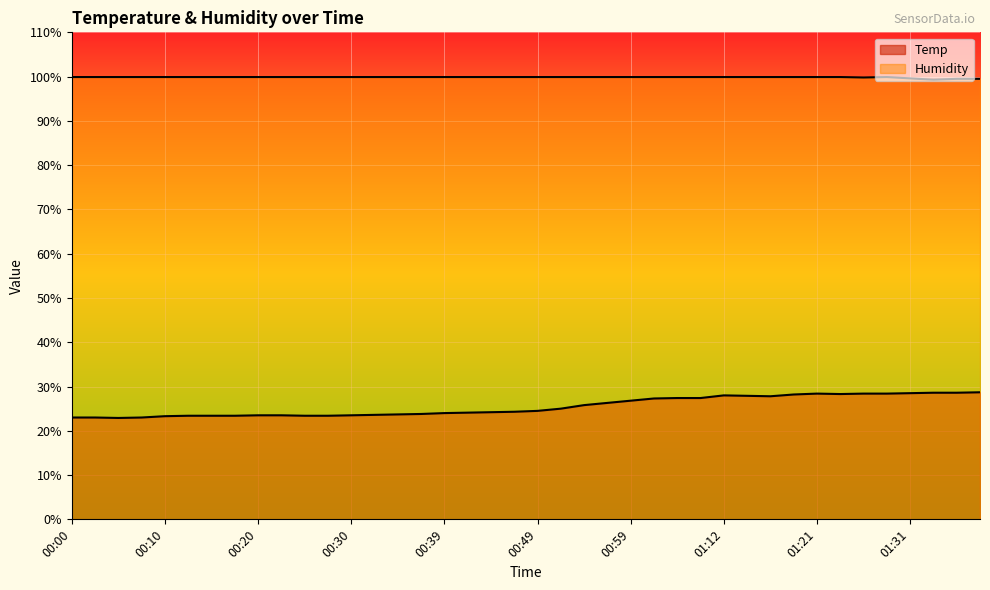

Reading left to right, transcribe all the data shown in this chart.

Temp: 23.0	23.0	22.9	23.0	23.3	23.4	23.4	23.4	23.5	23.5	23.4	23.4	23.5	23.6	23.7	23.8	24.0	24.1	24.2	24.3	24.5	25.0	25.8	26.3	26.8	27.3	27.4	27.4	28.0	27.9	27.8	28.2	28.4	28.3	28.4	28.4	28.5	28.6	28.6	28.7
Humidity: 99.9	99.9	99.9	99.9	99.9	99.9	99.9	99.9	99.9	99.9	99.9	99.9	99.9	99.9	99.9	99.9	99.9	99.9	99.9	99.9	99.9	99.9	99.9	99.9	99.9	99.9	99.9	99.9	99.9	99.9	99.9	99.9	99.9	99.9	99.8	99.9	99.6	99.3	99.5	99.5